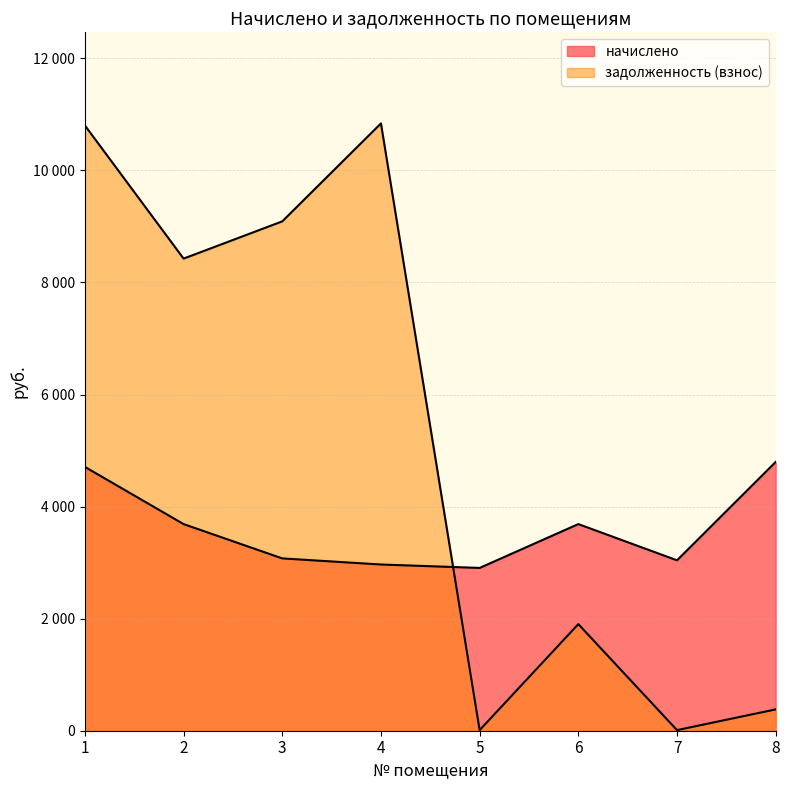

What is the minimum value shown in the chart?

10.5